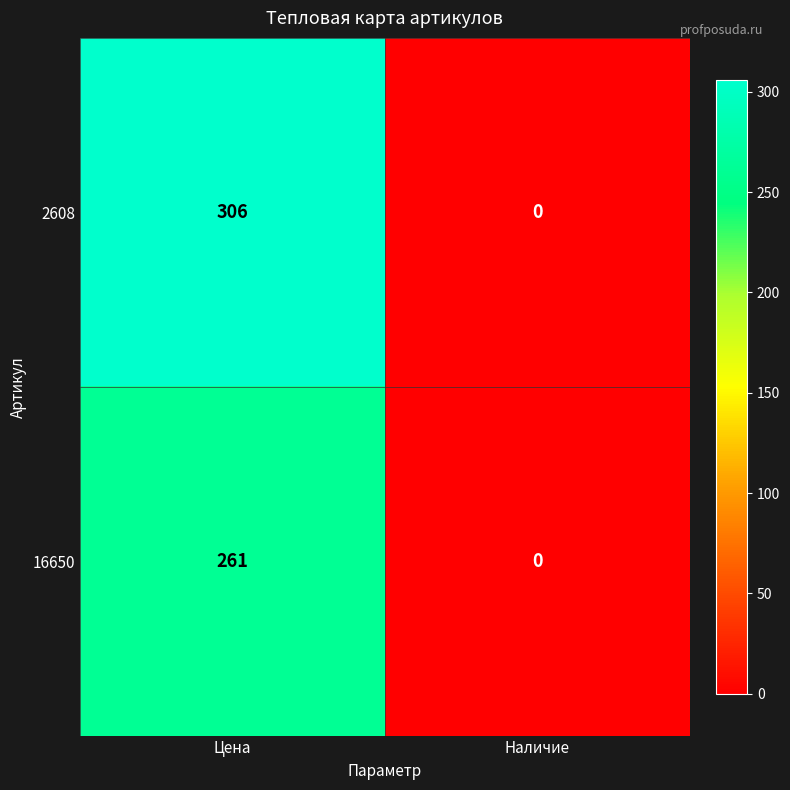

What is the average value of the 2608 series?

153